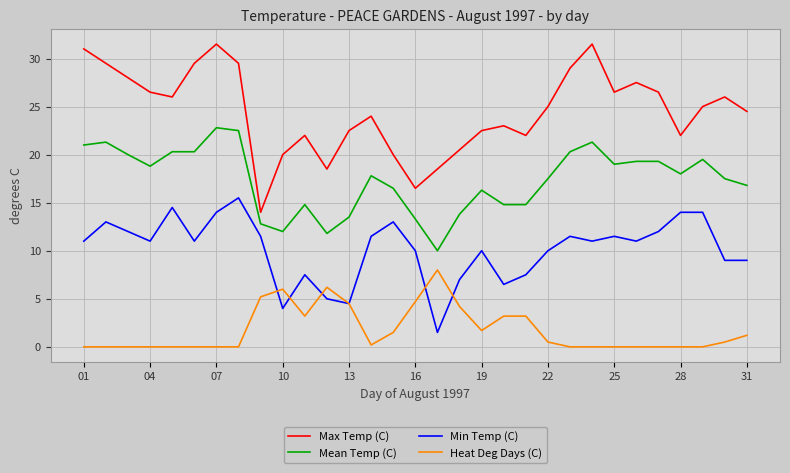

Which series has the largest range (max minus min)?

Max Temp (C)